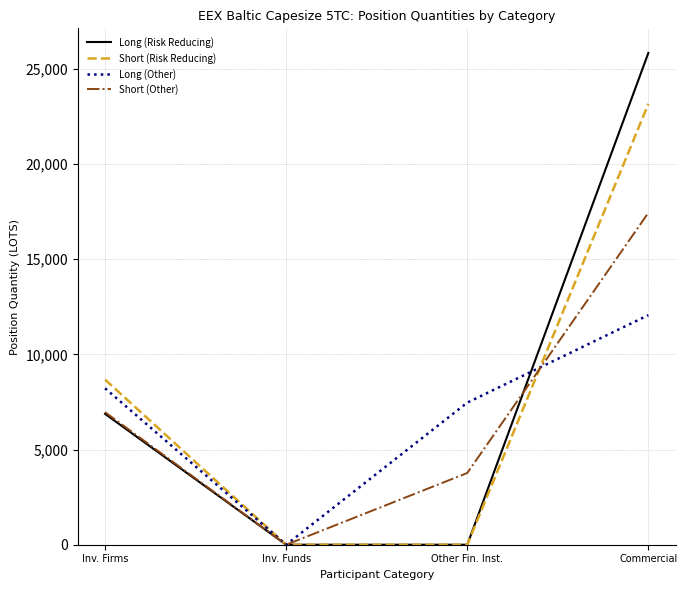

At which category is the sum across all series the highest?

Commercial